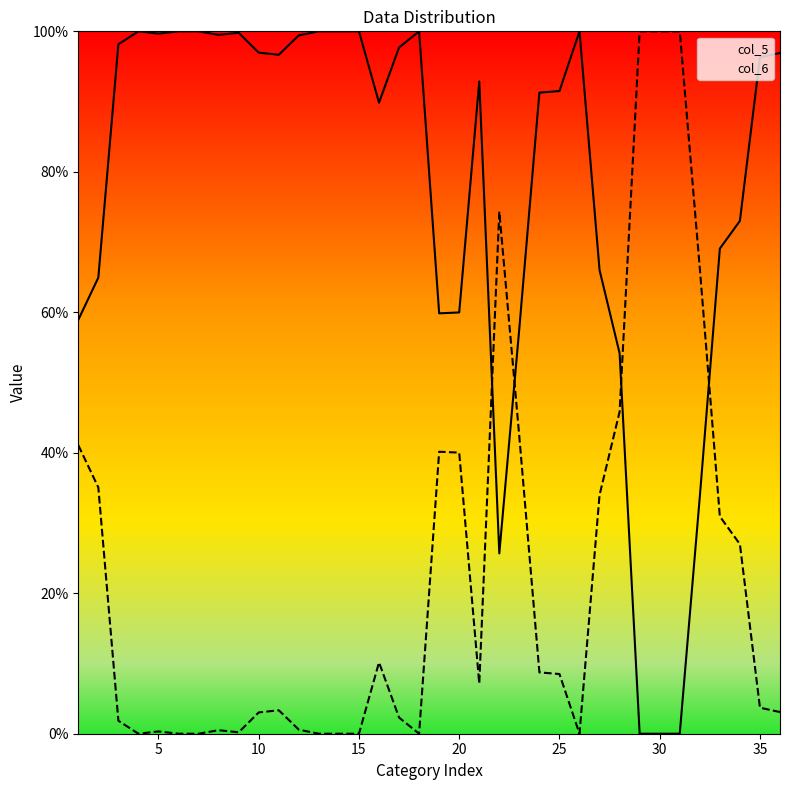

What is the difference between the maximum and second lowest values in the col_6 series?

100.0